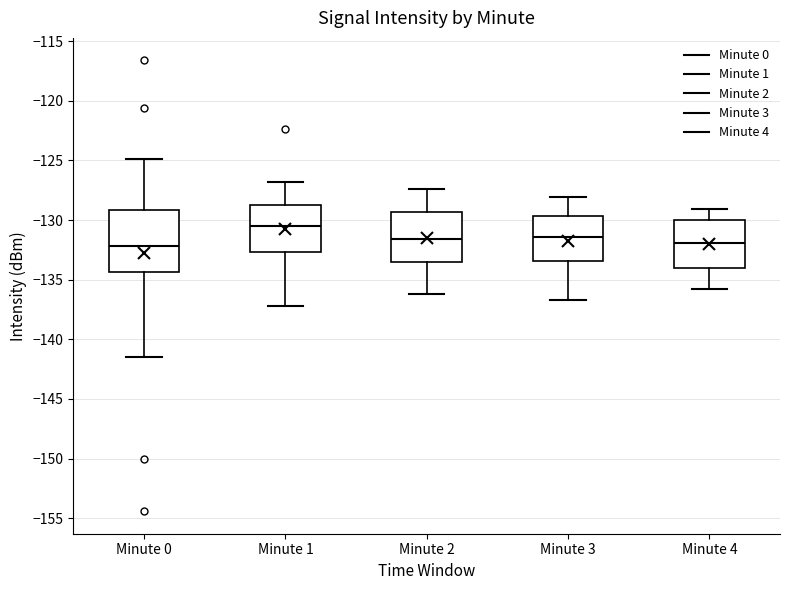

Which box's median line is the highest?

Minute 1